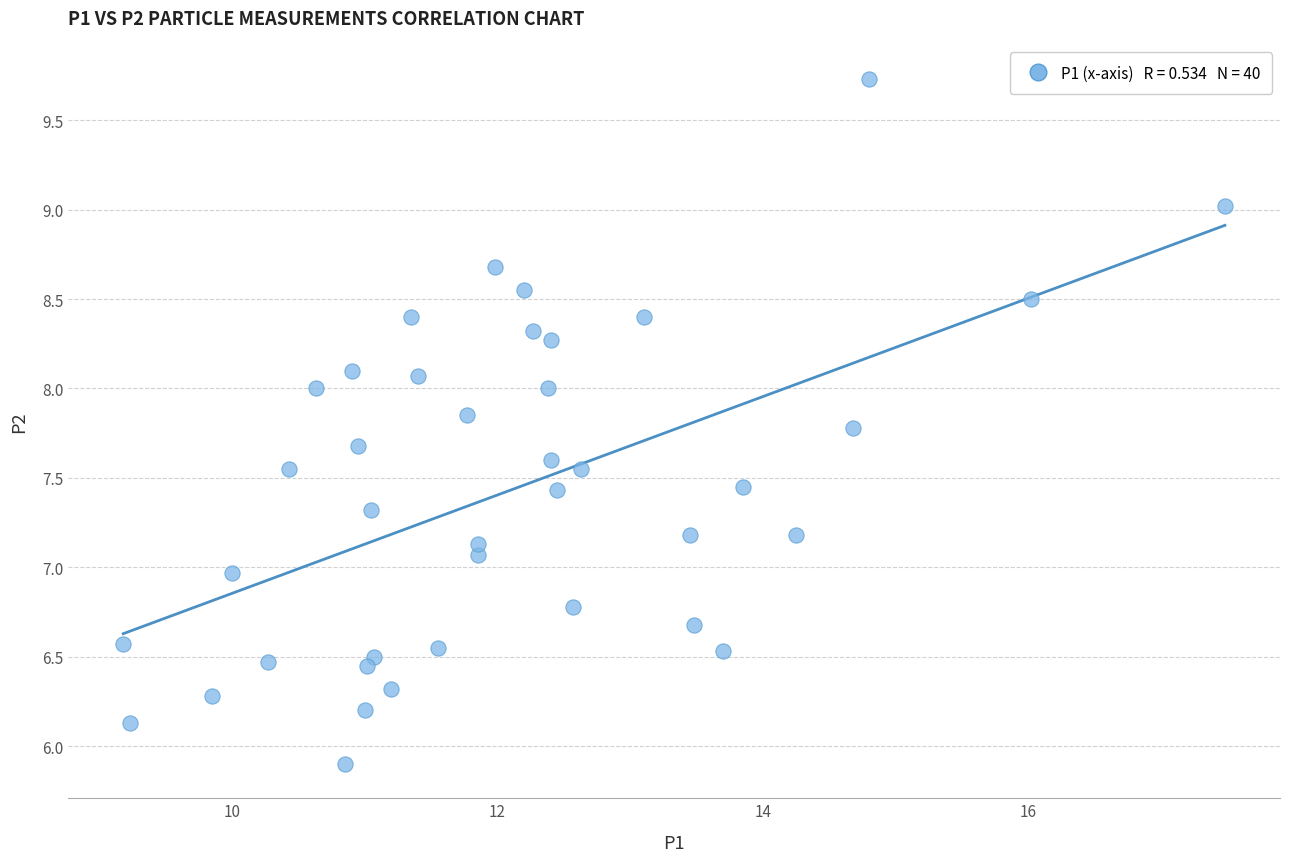

What is the range of X values (max minus min)?

8.3